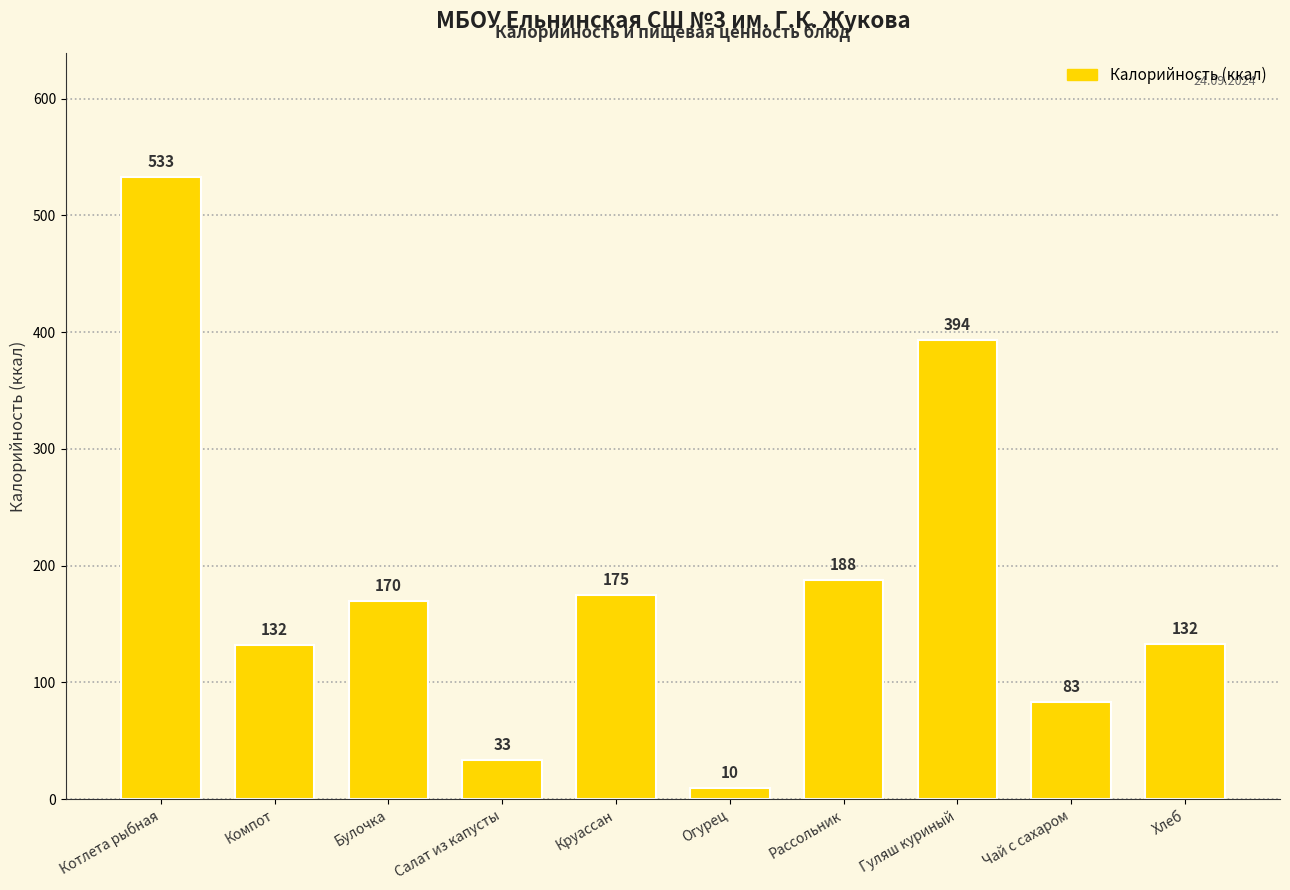

What is the change in value from Огурец to Хлеб?

+122.9